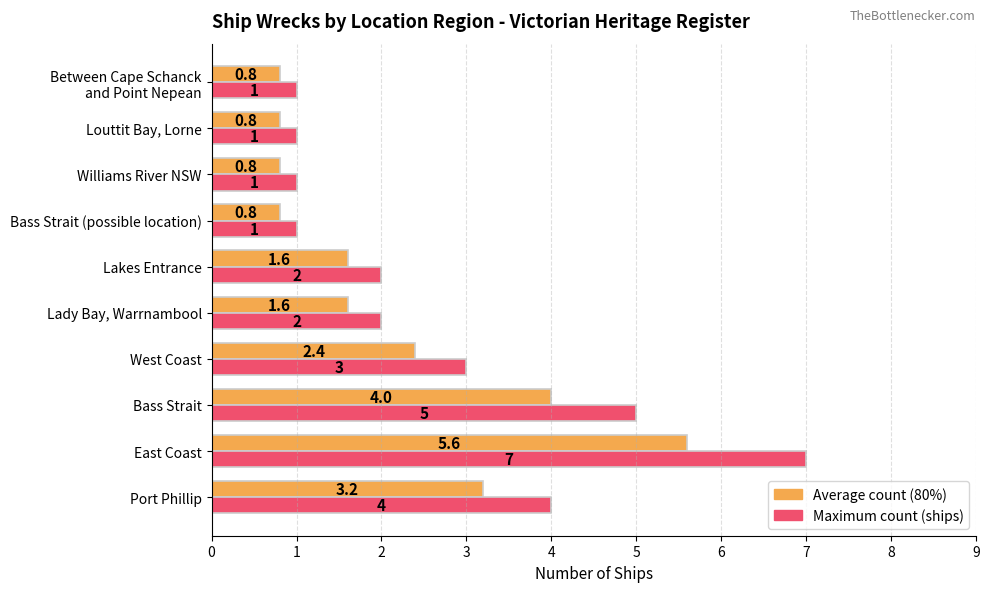

Which label corresponds to the largest value in the chart?

East Coast